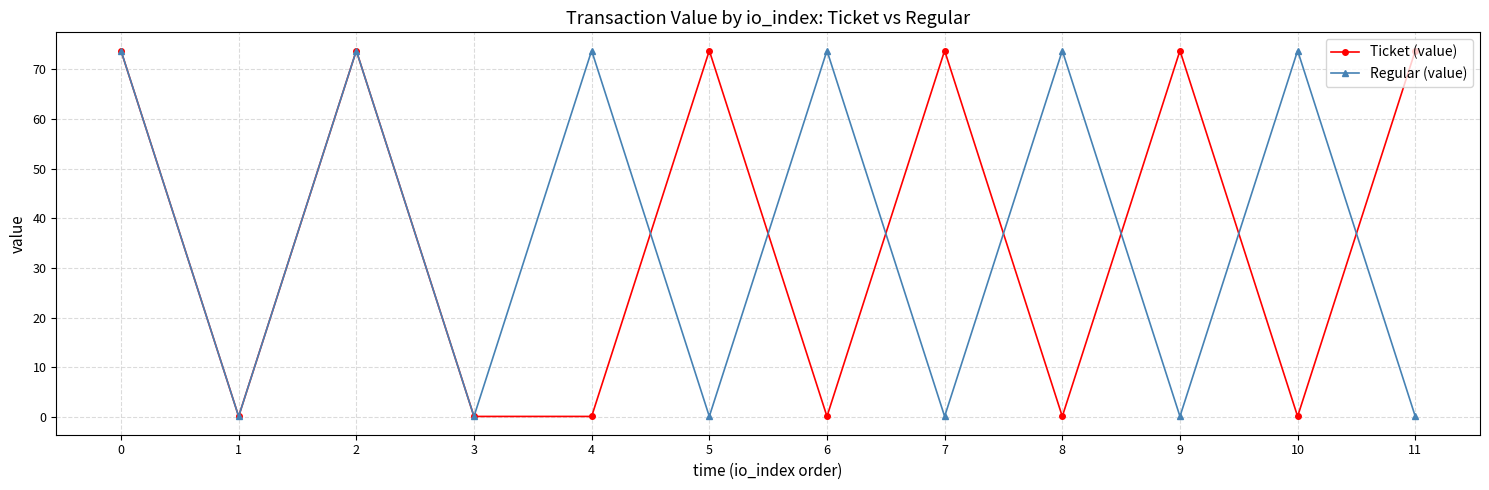

True or false: Ticket (value) has a value of 126.6 at 9.

False